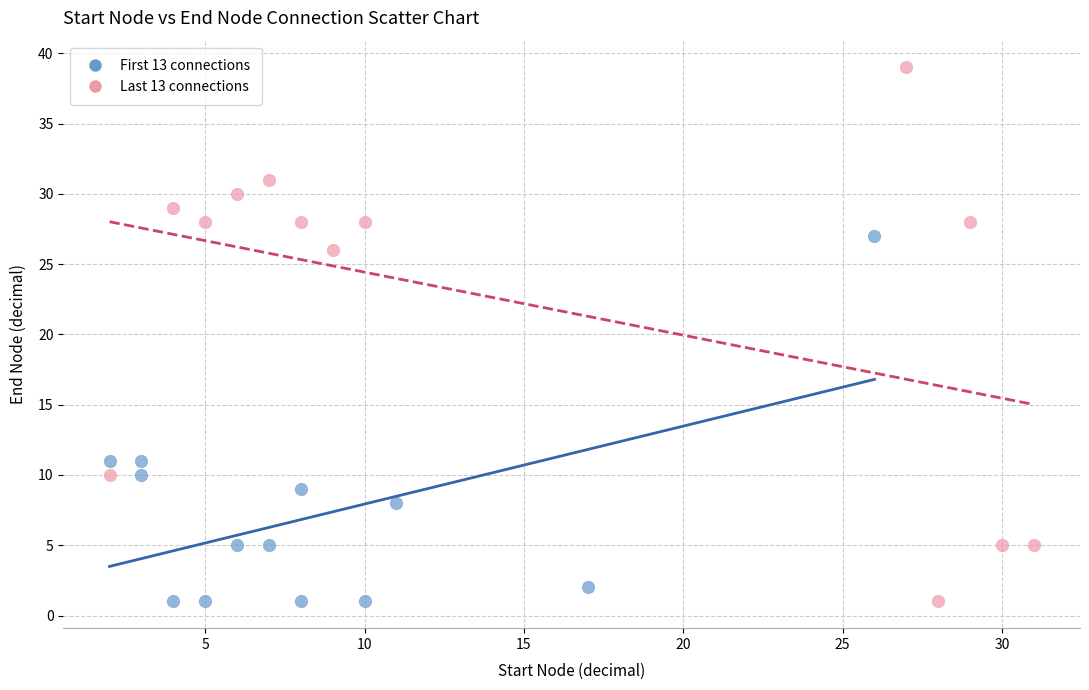

Which series has the widest spread of Y values?

Last 13 connections